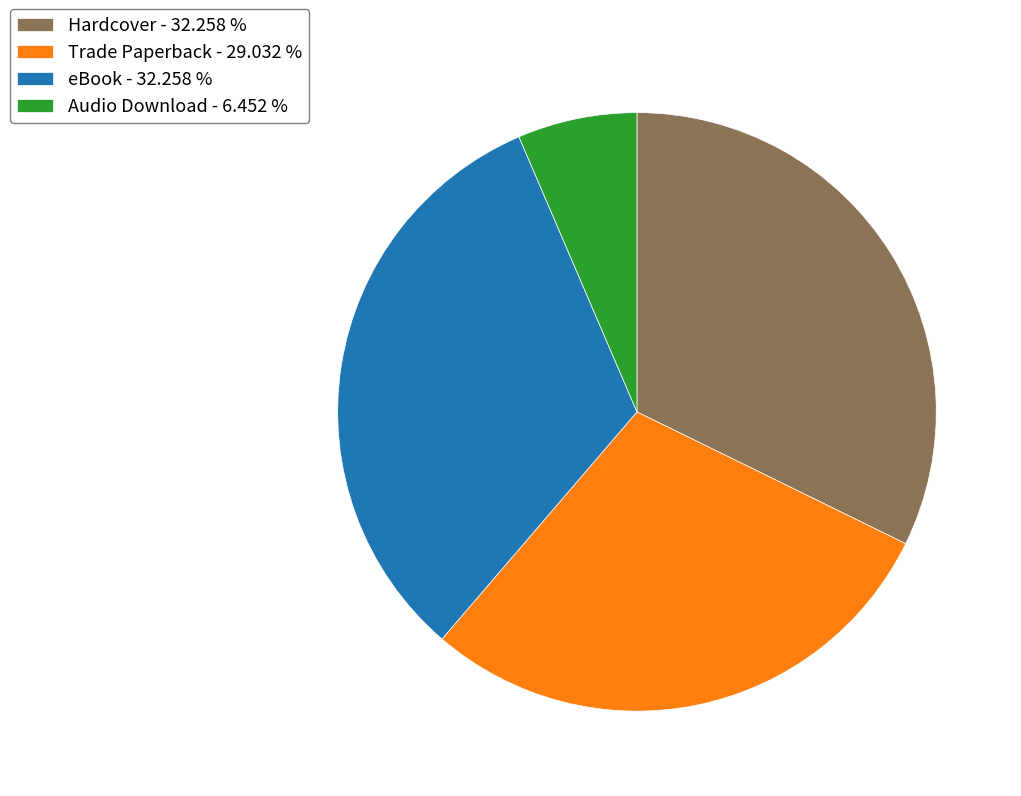

Count the number of slices in the pie.

4